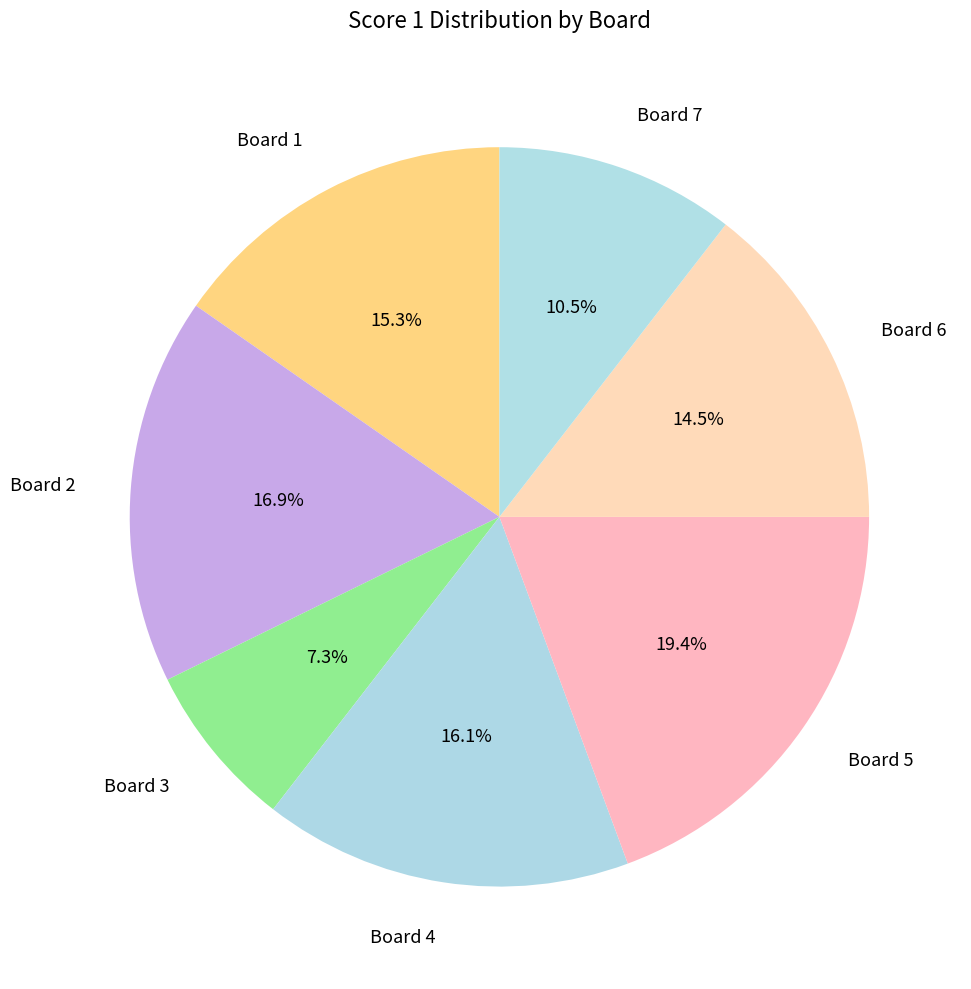

What is the smallest slice in the pie chart?

Board 3